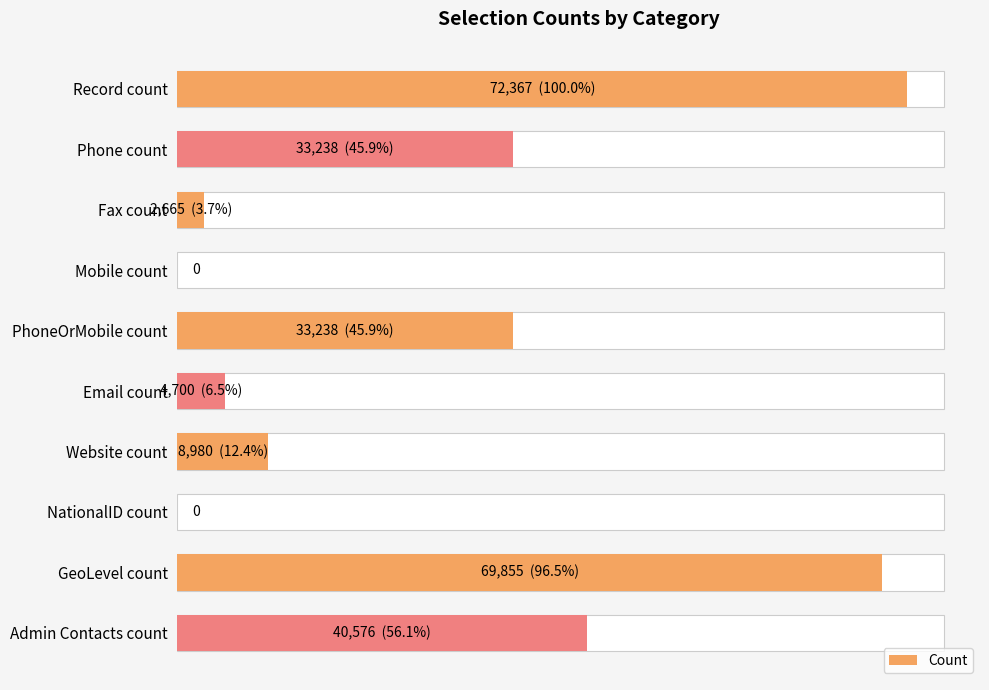

Read the value at 10000, to the nearest 50.

33250